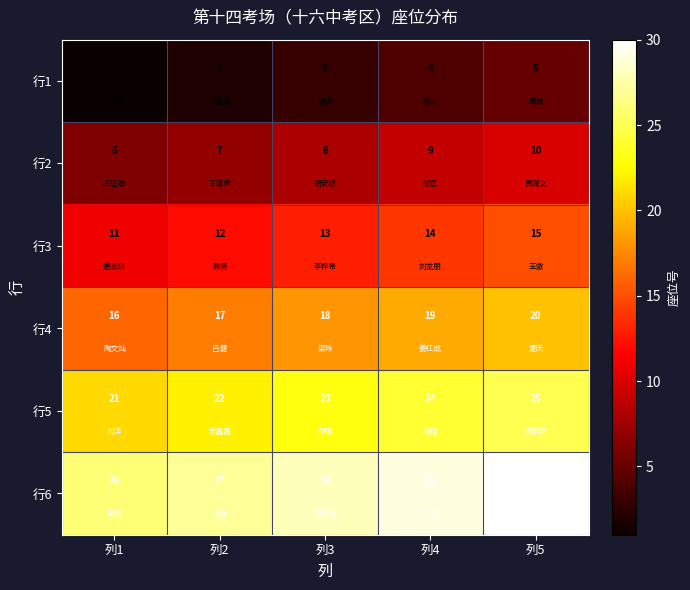

List the series in order of their overall mean, lowest first.

行1, 行2, 行3, 行4, 行5, 行6